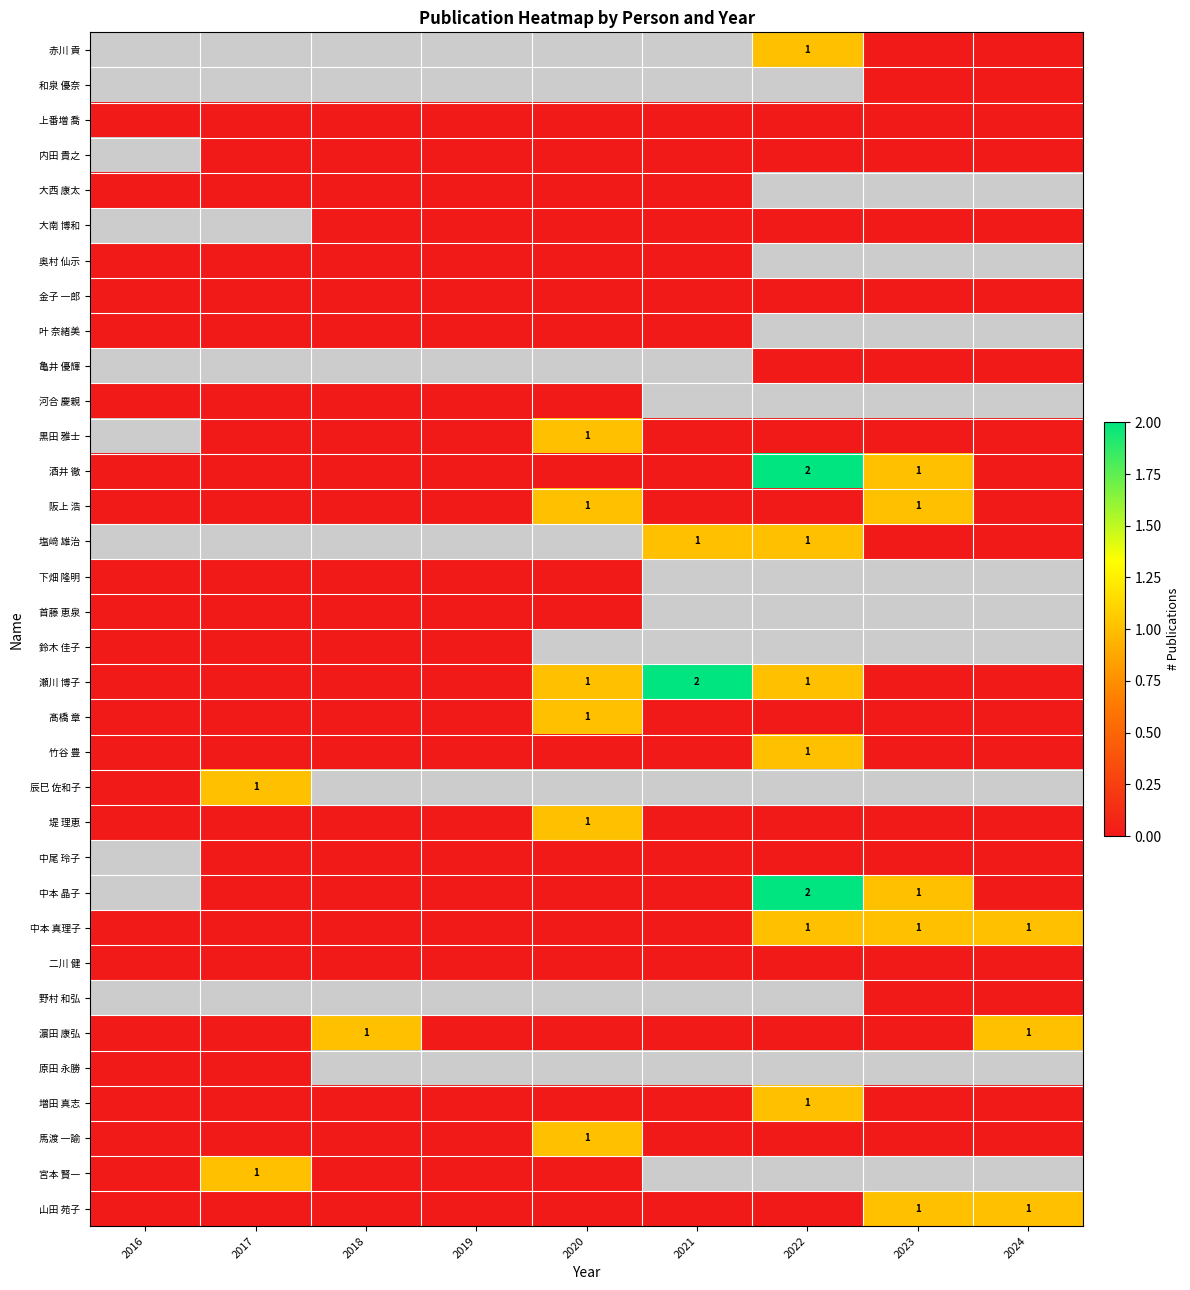

The 堤 理恵 series shows 0.0 at 2021. True or false?

True